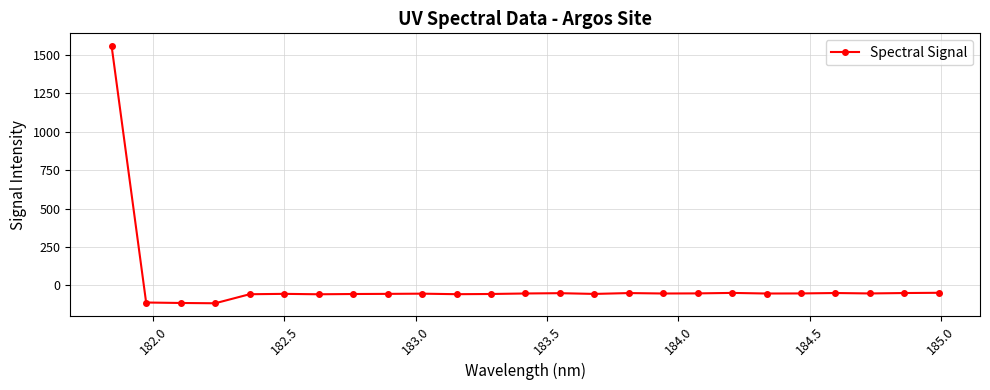

What is the value of the 9th point from the left?

-54.7